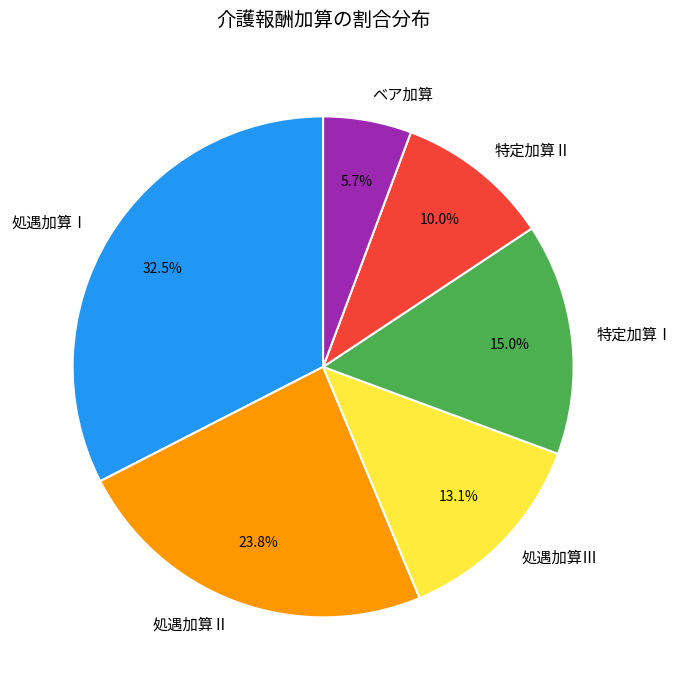

Is there any slice that represents more than half of the pie?

No